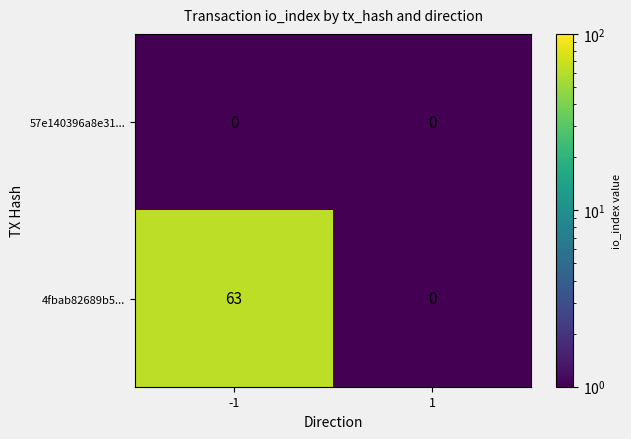

How many categories are shown in the chart?

2